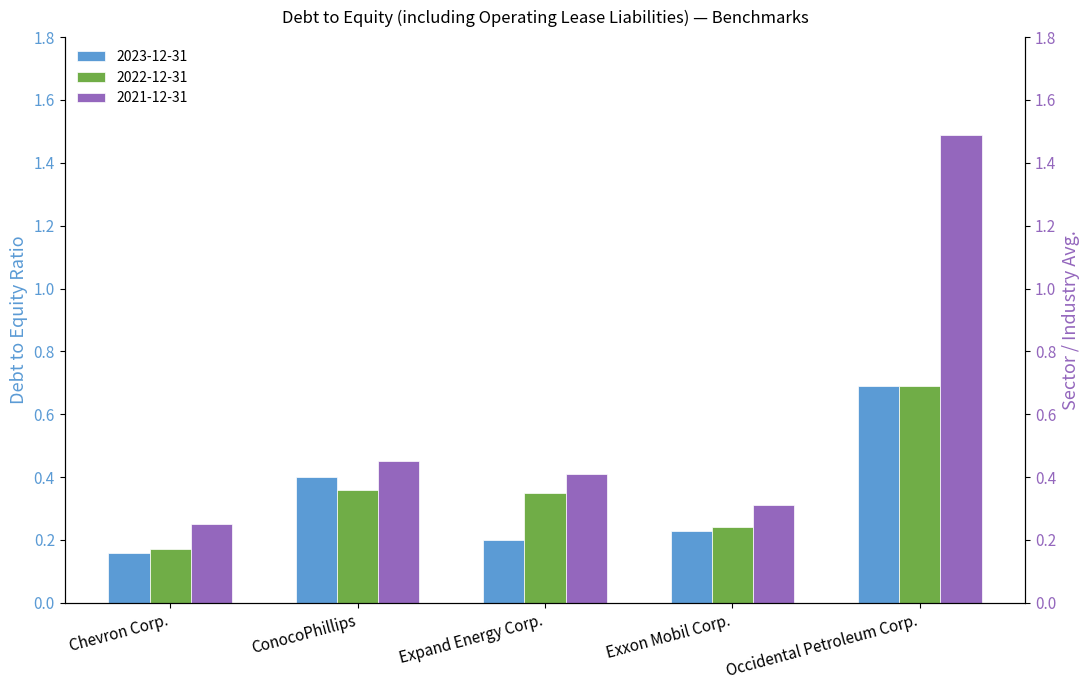

What position from the right is Exxon Mobil Corp.?

2